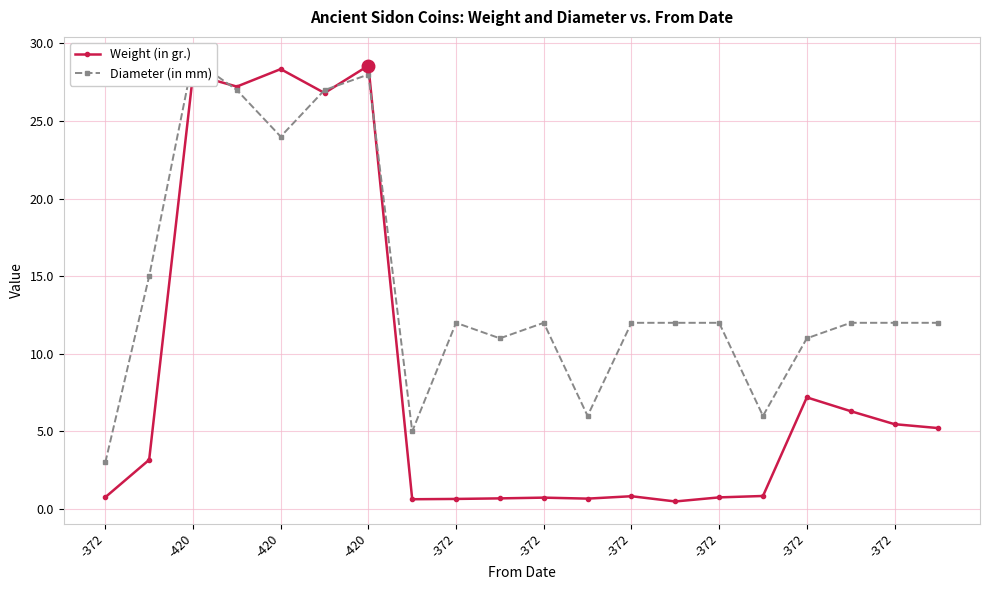

What is the label of the 11th point from the right?

-372